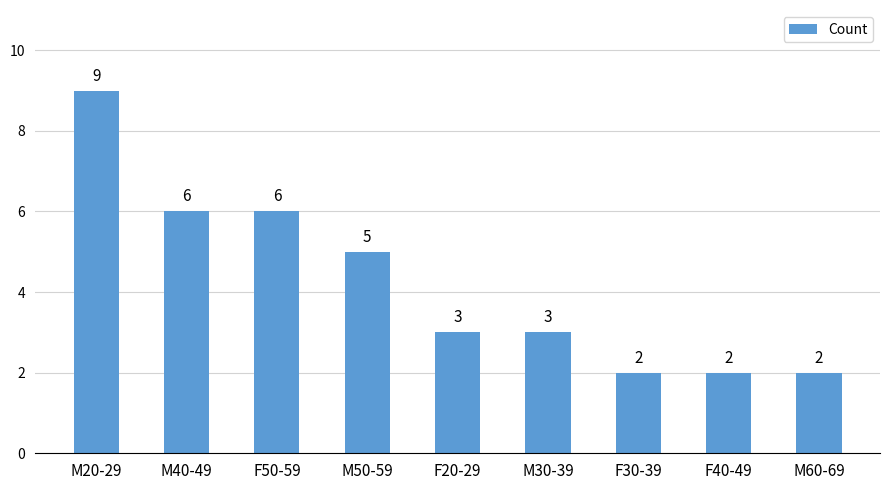

What is the change in value from F20-29 to F30-39?

-1